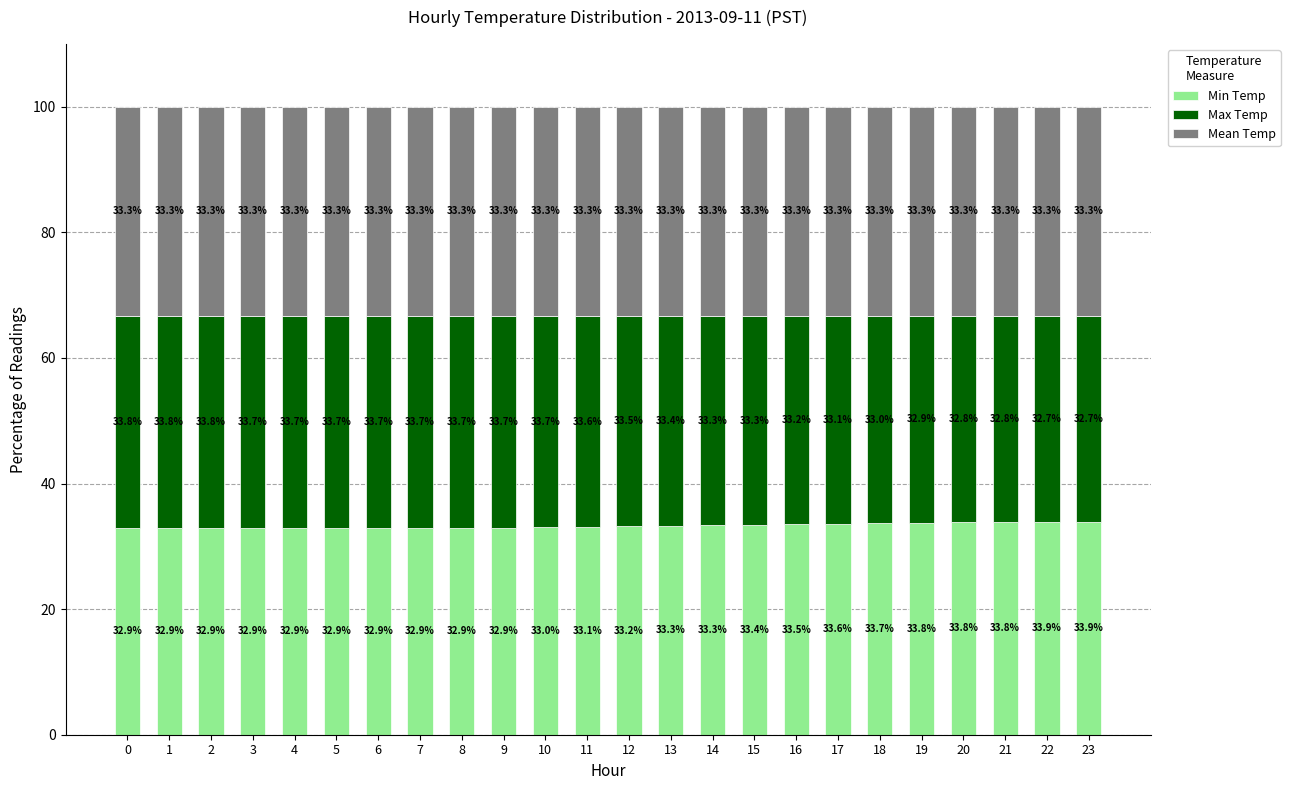

What is the average value of the Min Temp series?

33.3